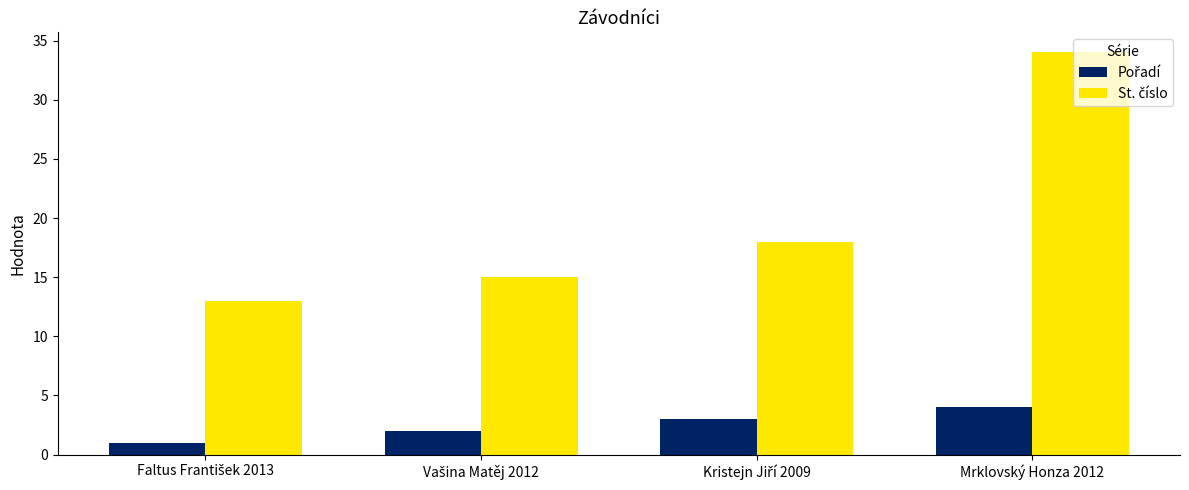

What is the greatest value displayed?

34